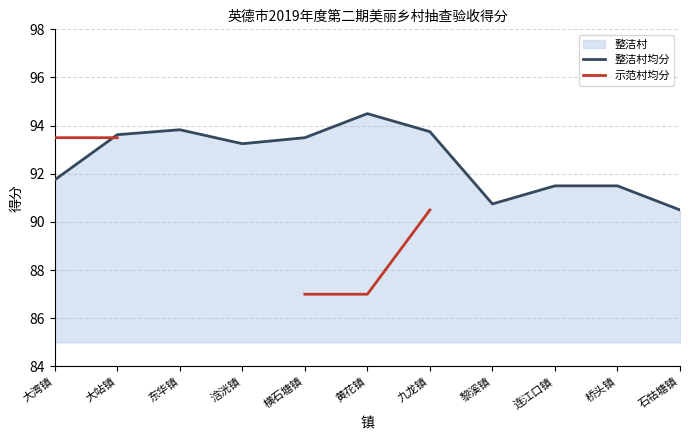

Which category has the lowest value in the 示范村均分 series?

横石塘镇